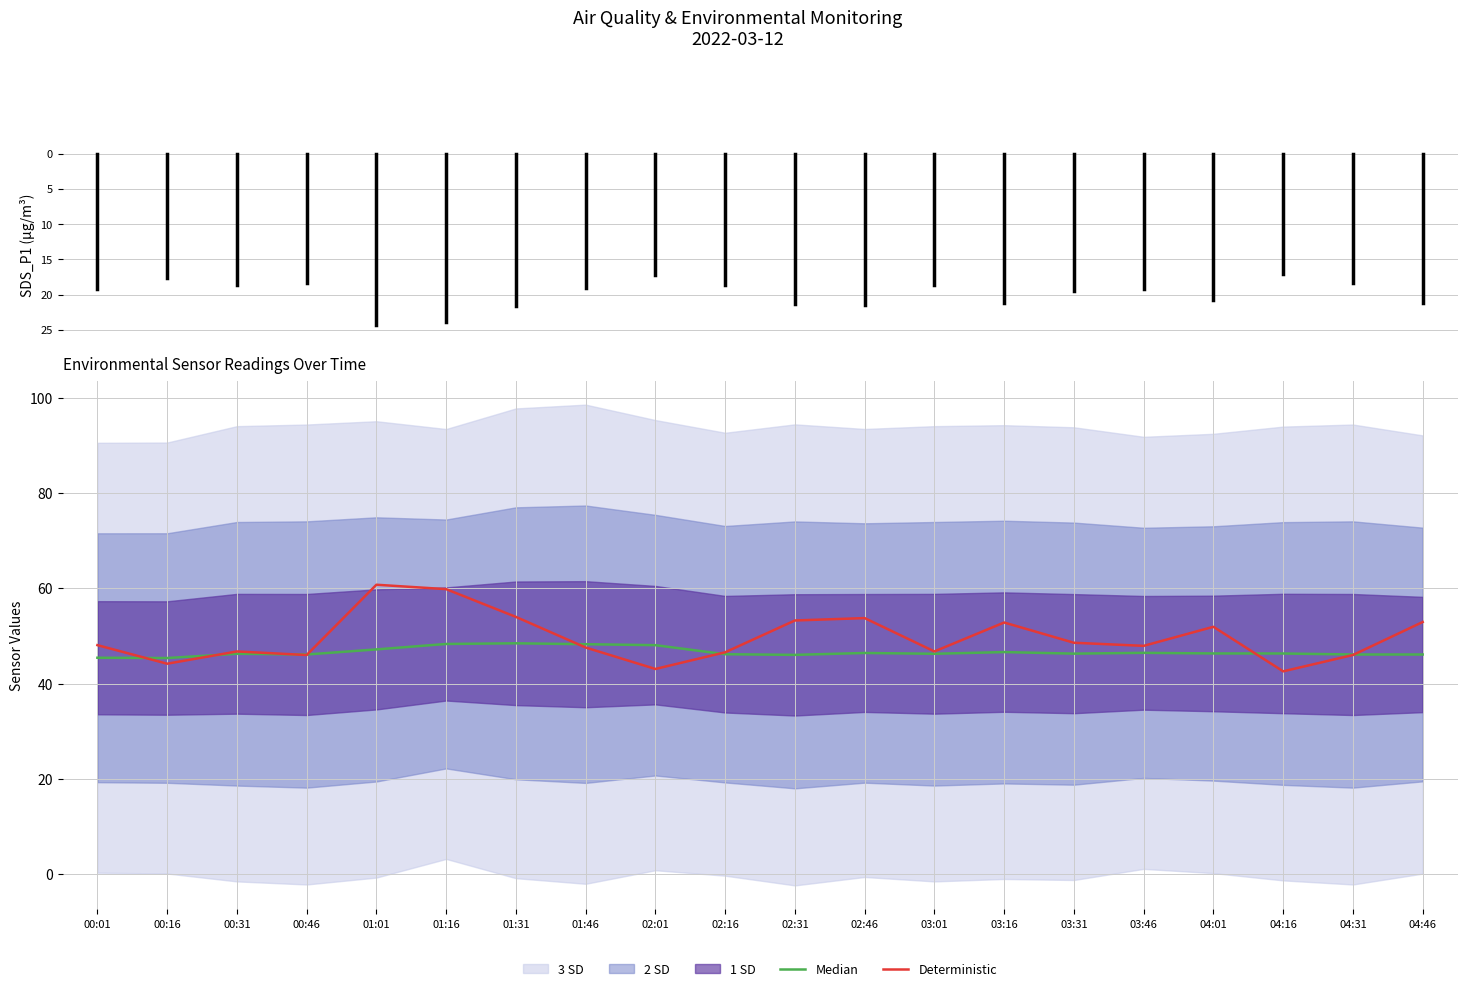

Reading left to right, what are all the values shown in this chart?

Median: 45.4	45.4	46.3	46.1	47.2	48.3	48.5	48.3	48.1	46.2	46.0	46.4	46.3	46.6	46.3	46.5	46.3	46.3	46.1	46.1
Deterministic: 48.1	44.2	46.8	46.0	60.8	59.8	54.0	47.6	43.1	46.6	53.2	53.8	46.8	52.8	48.6	47.9	51.9	42.6	46.0	52.9